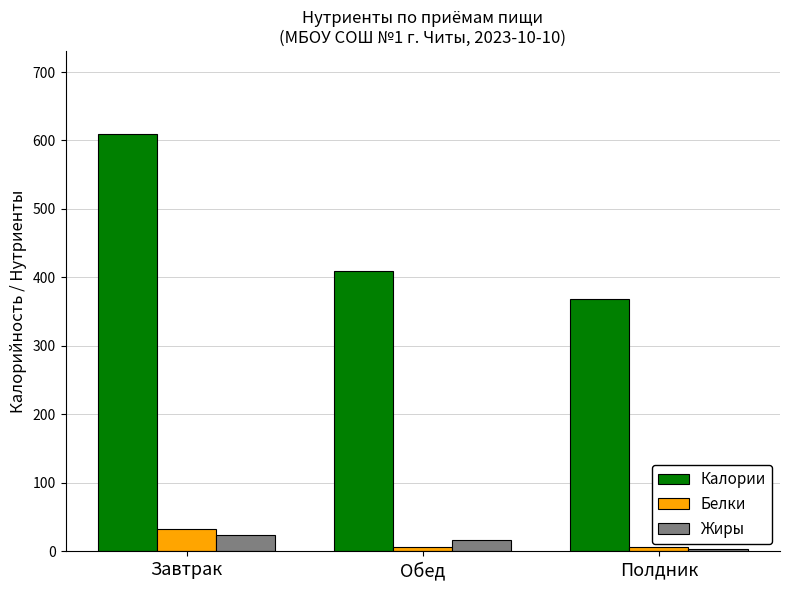

Are the bars horizontal?

No